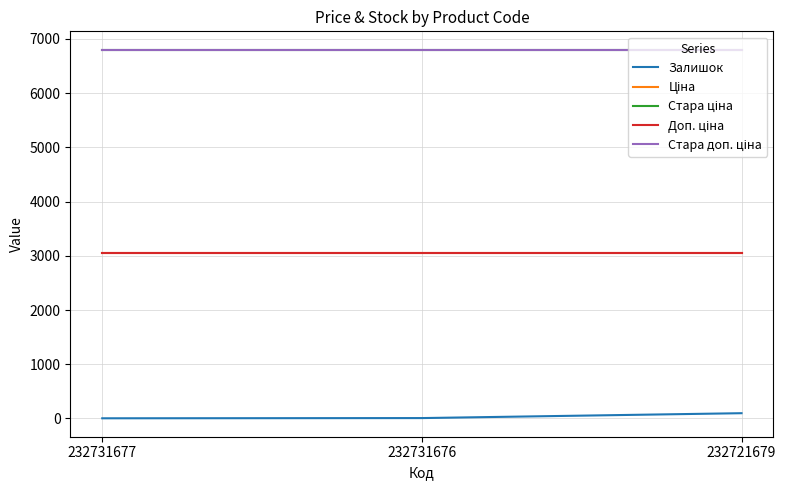

Is this an area chart (filled region under the line)?

No